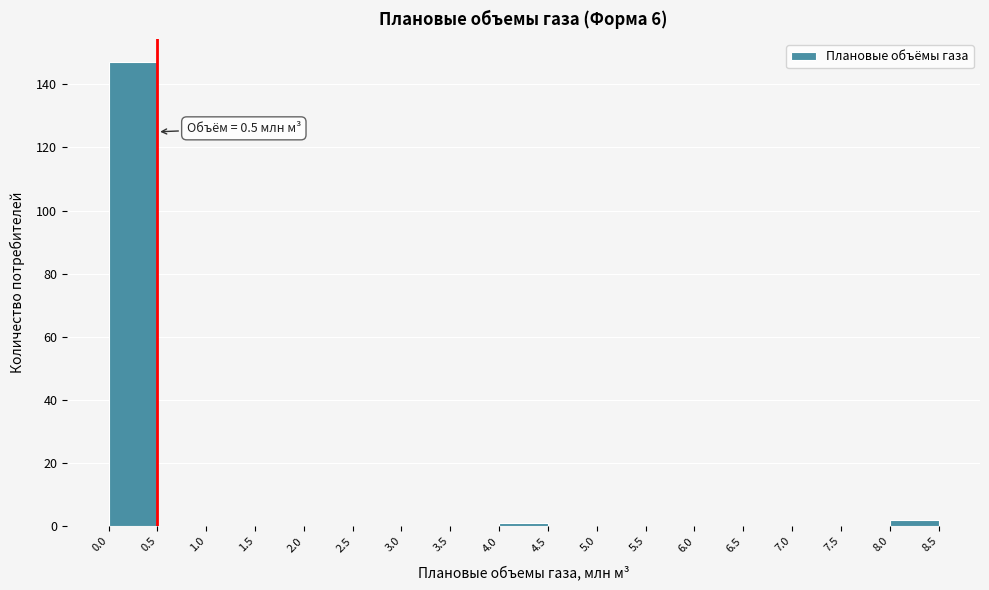

Over which range of the x-axis is the bar tallest?

0.0 to 0.5